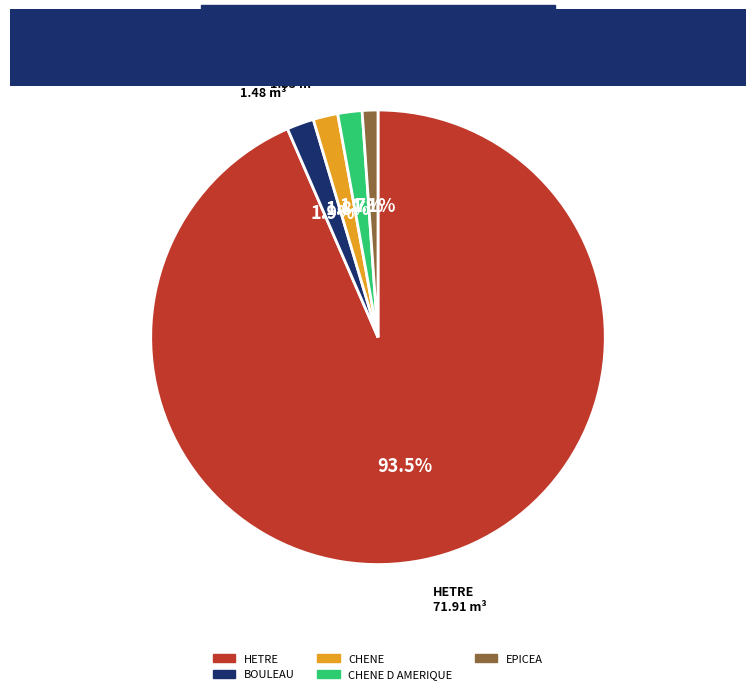

Is there any slice that represents more than half of the pie?

Yes